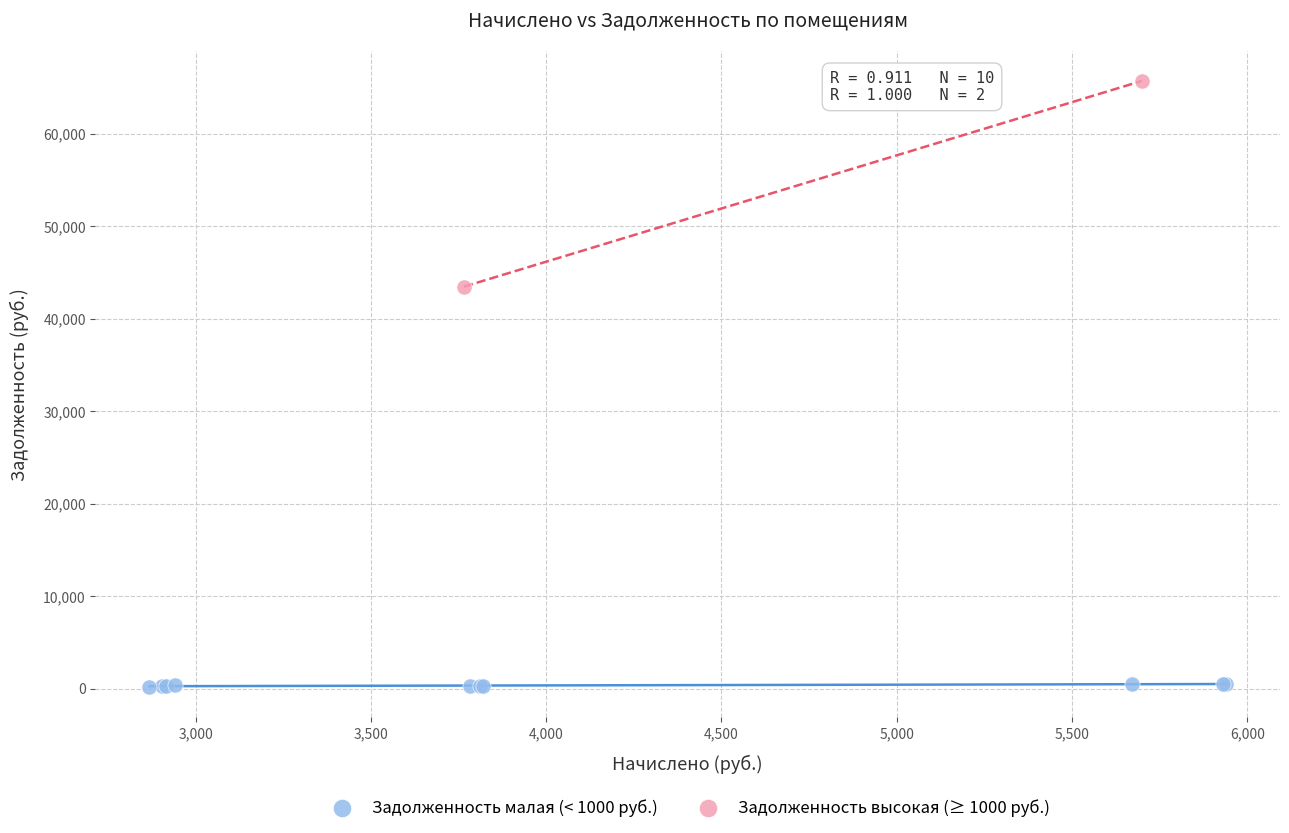

What are all the series names shown in the legend?

Задолженность малая (< 1000 руб.), Задолженность высокая (≥ 1000 руб.)